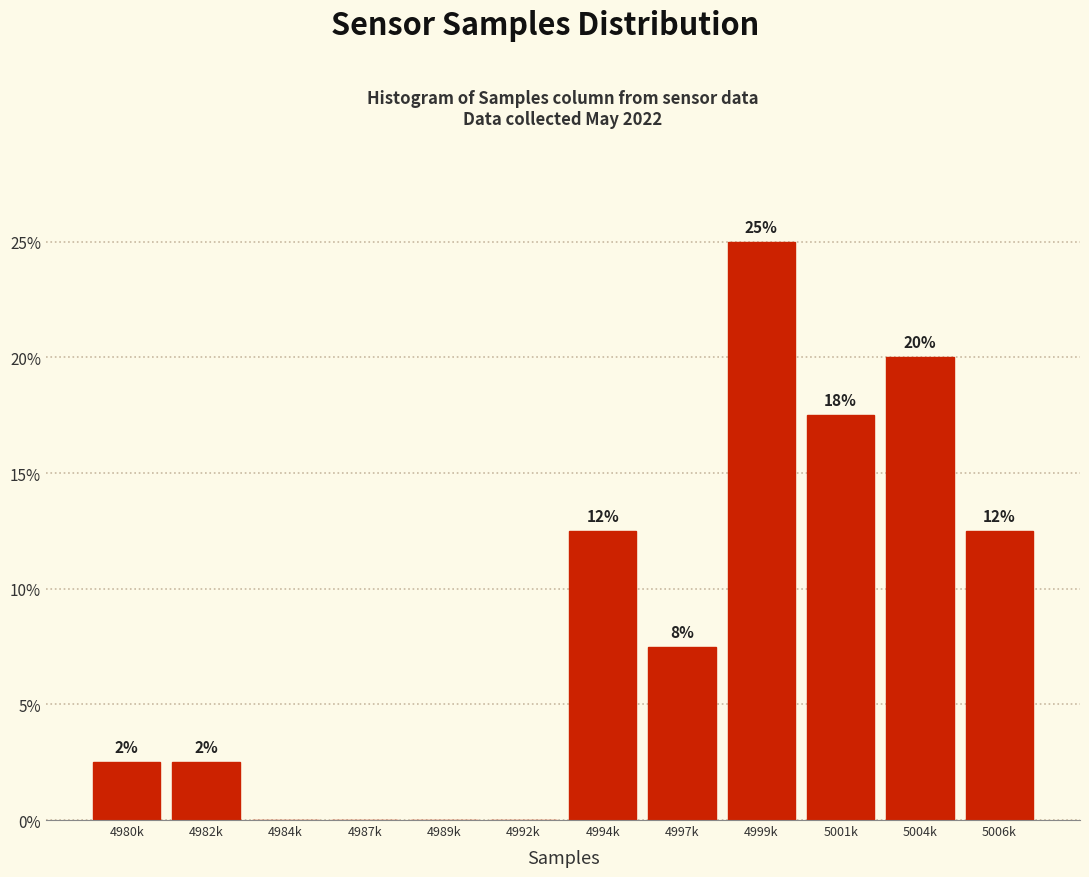

Are the bars horizontal?

No